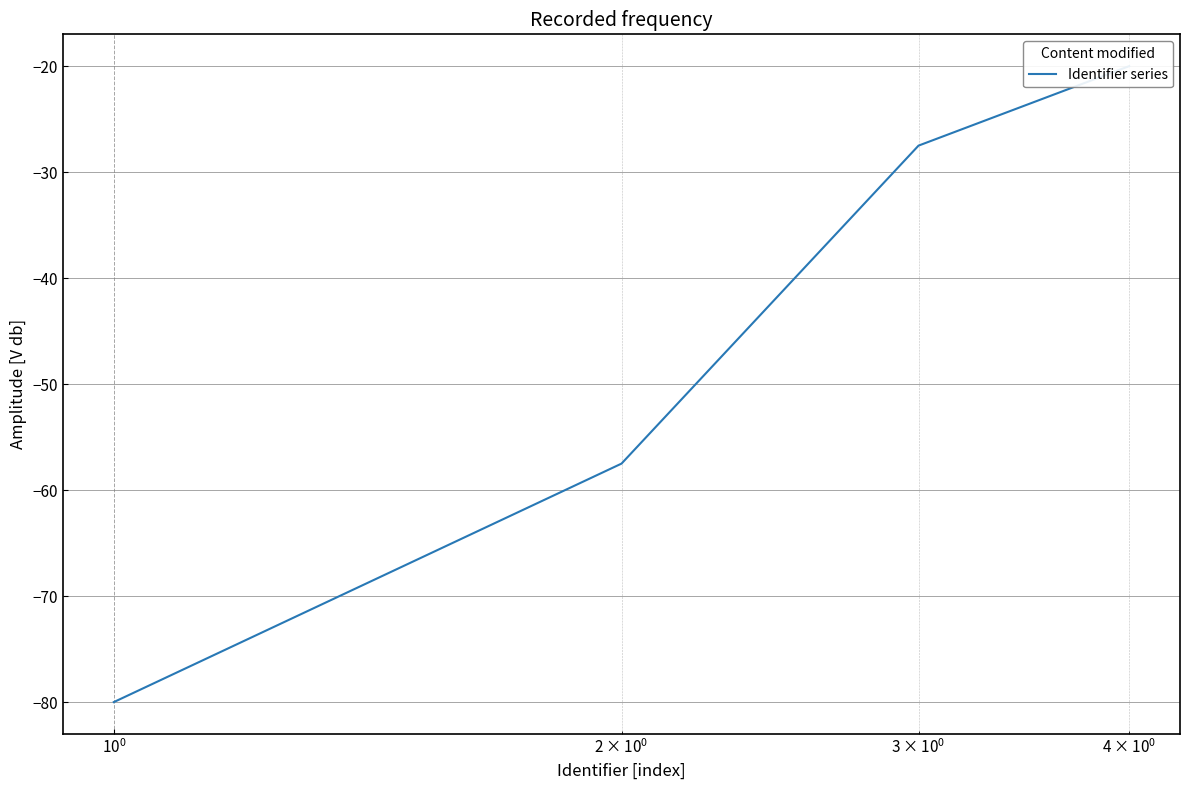

How many lines are shown in the chart?

1